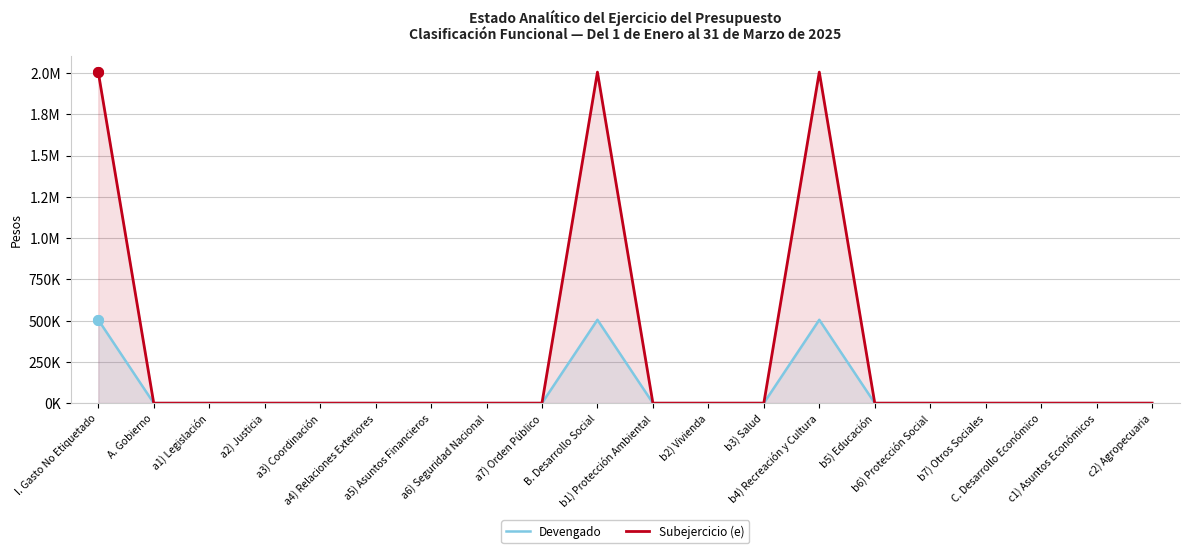

At which category does Devengado reach its first local peak?

B. Desarrollo Social